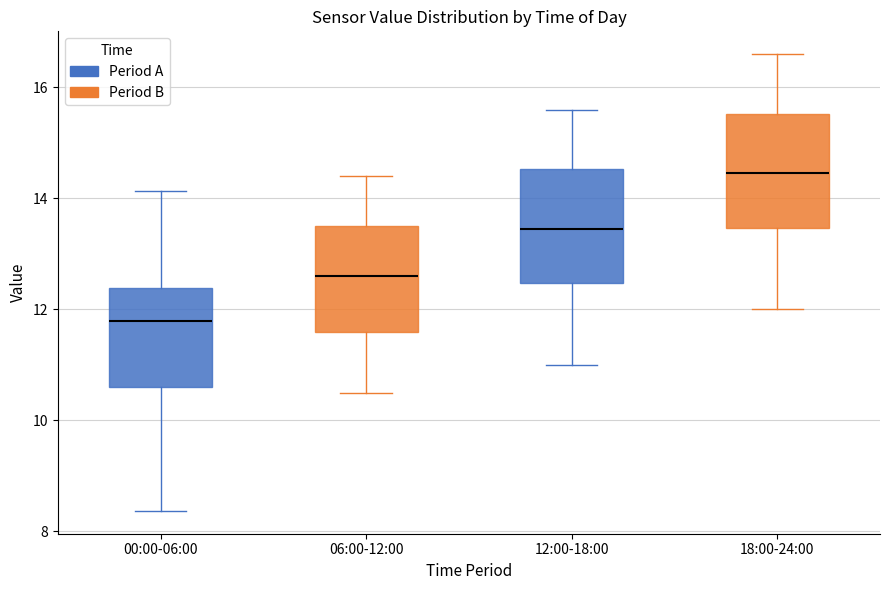

Where does the median line of the box for 06:00-12:00 sit on the y-axis? The values are not printed on the chart, so give them approximately, as read against the axis.

12.6